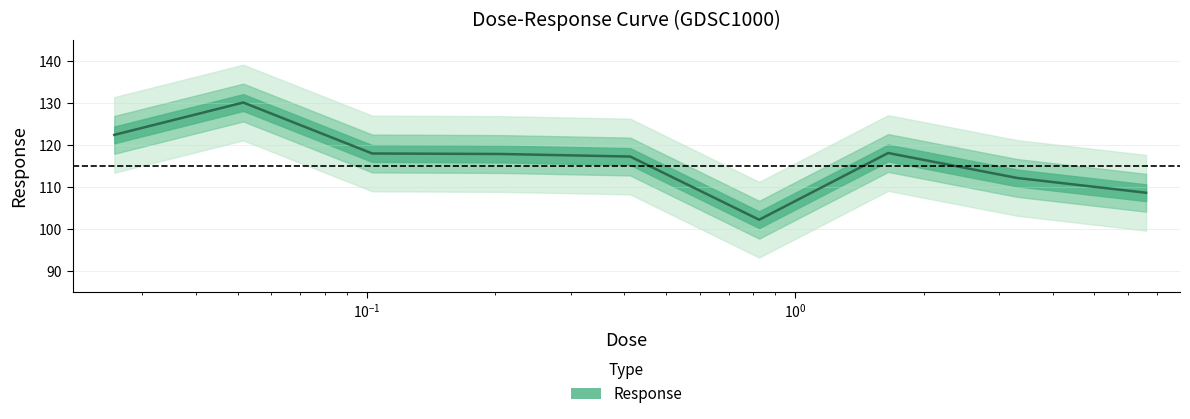

List the labels in order of value, smallest first.

0.825, 6.6, 3.3, 0.4125, 0.20625, 0.103125, 1.65, 0.0257812, 0.0515625